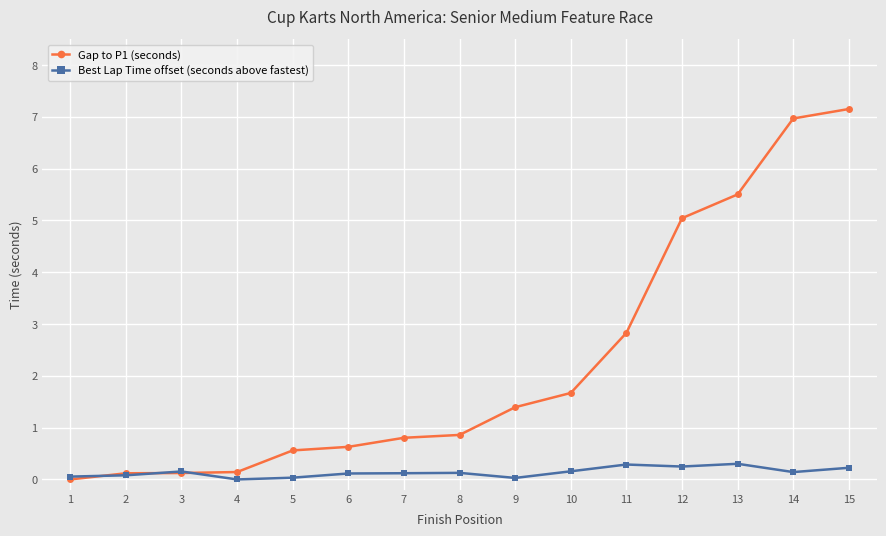

True or false: Best Lap Time offset (seconds above fastest) has more than 1 interior local peaks.

True